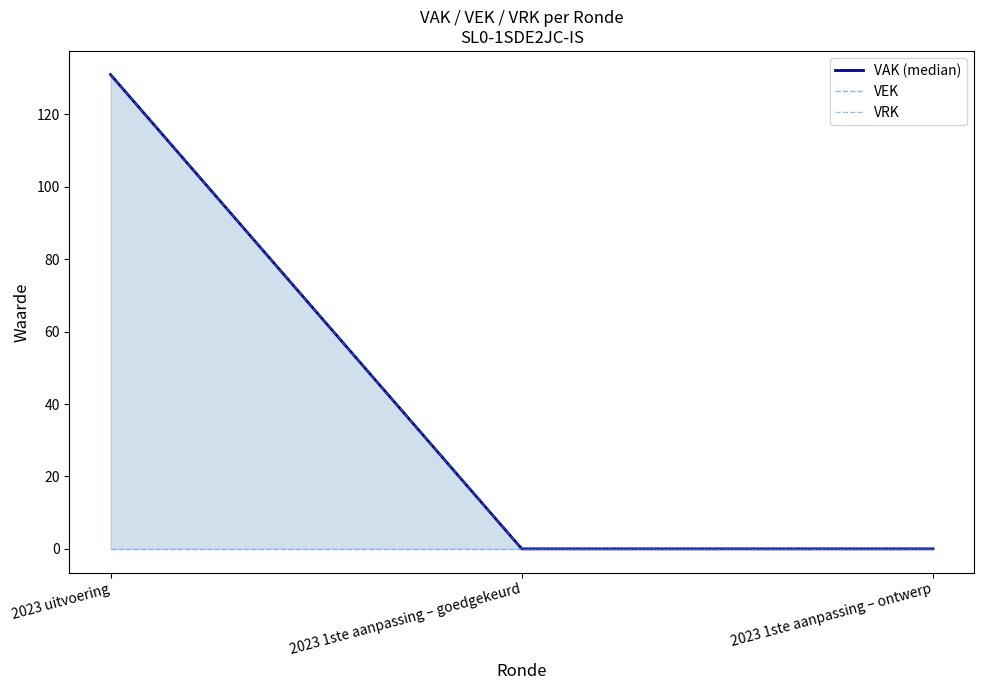

Does the chart display data point markers on the line(s)?

No